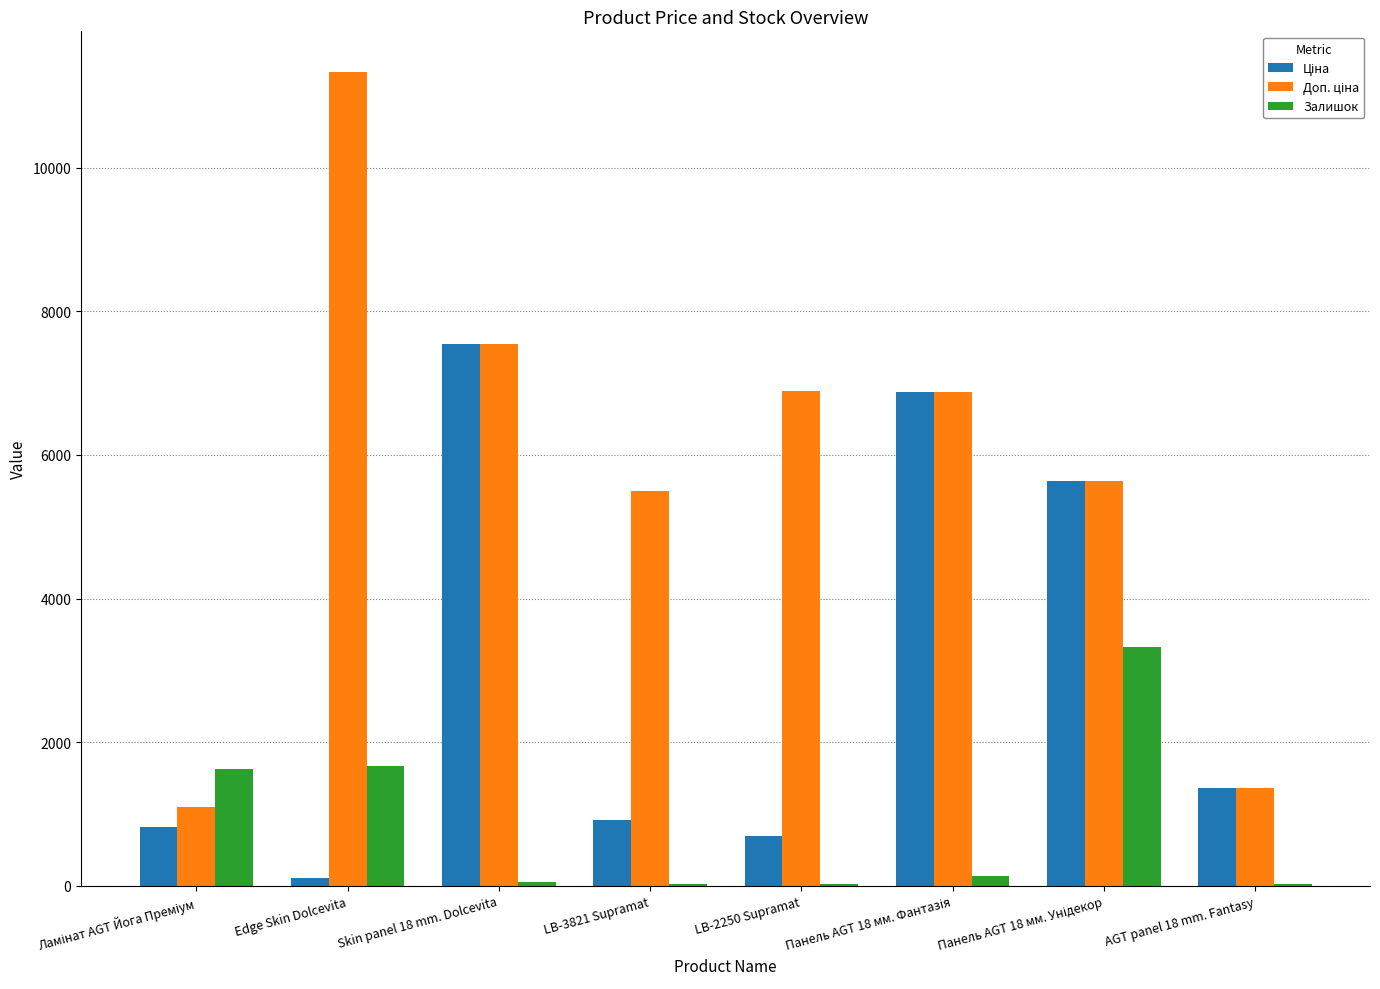

What is the maximum value shown in the chart?

11334.0